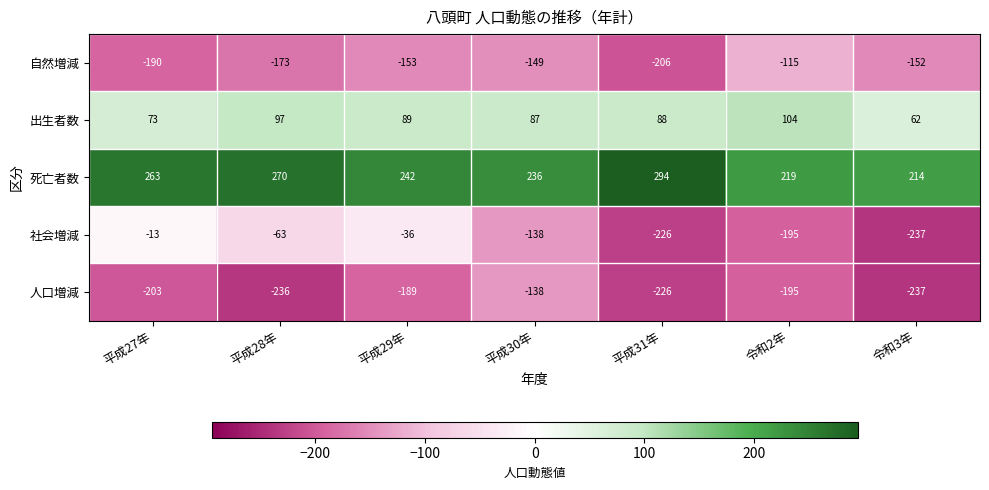

The 出生者数 series shows 73 at 平成27年. True or false?

True